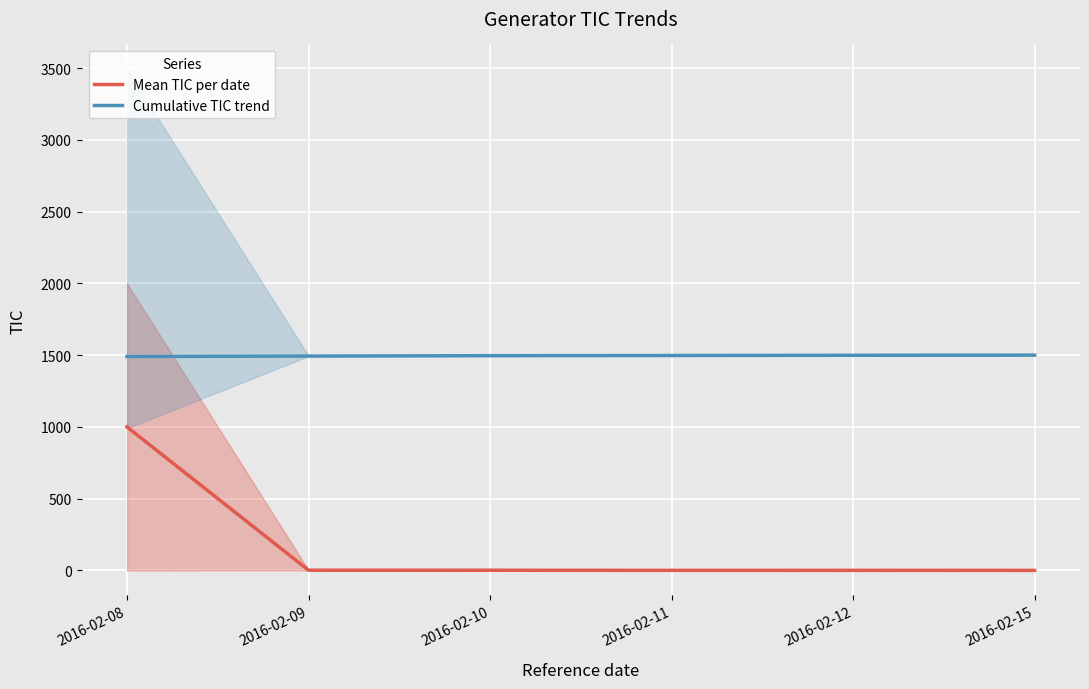

Reading left to right, extract all data points from this chart.

Mean TIC per date: 2016-02-08=1000.2	2016-02-09=2.0	2016-02-10=1.8	2016-02-11=0.9	2016-02-12=1.1	2016-02-15=0.7
Cumulative TIC trend: 2016-02-08=1490.8	2016-02-09=1493.8	2016-02-10=1496.4	2016-02-11=1497.7	2016-02-12=1499.3	2016-02-15=1500.4